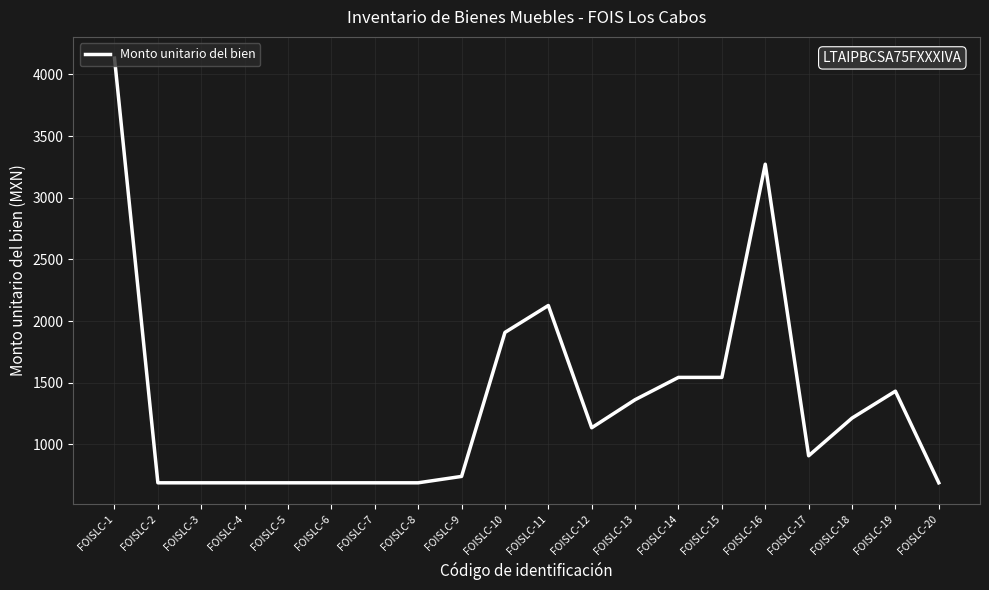

Is it true that the value at FOISLC-7 is 344.7?

False